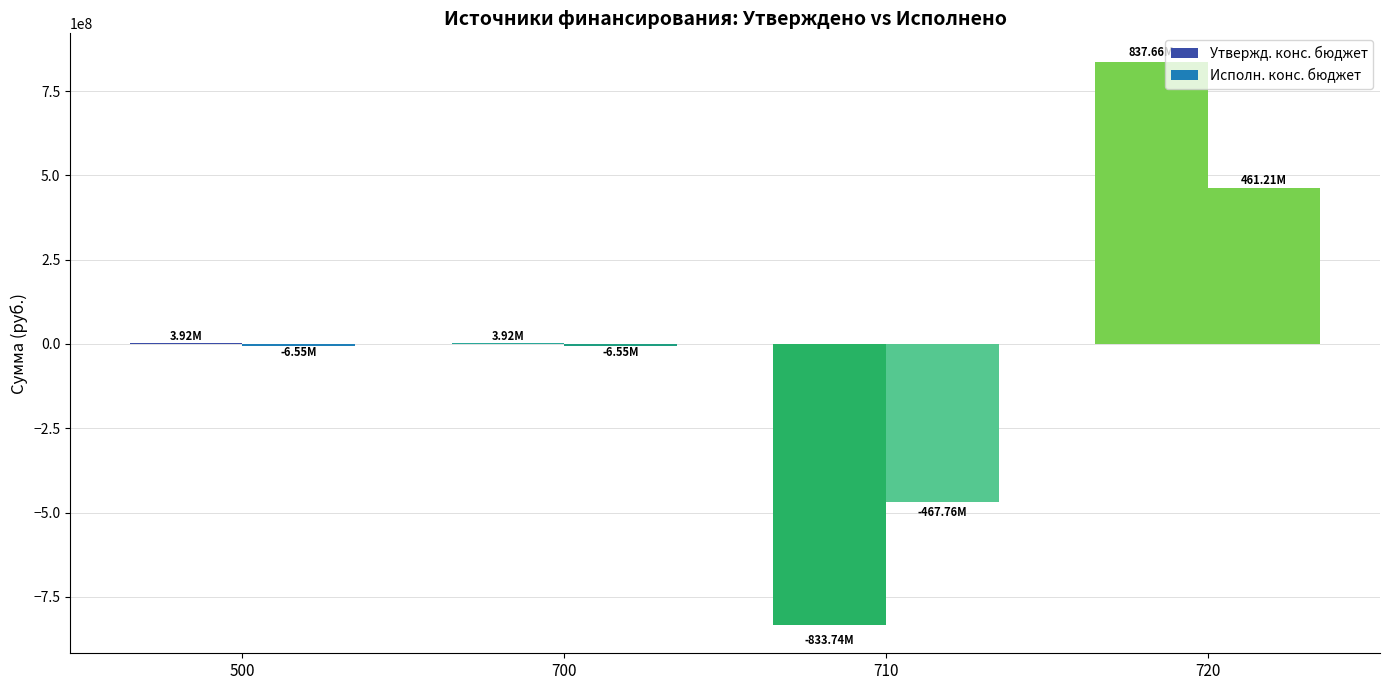

True or false: Утвержд. конс. бюджет has a value of 3923826.6 at 500.

True